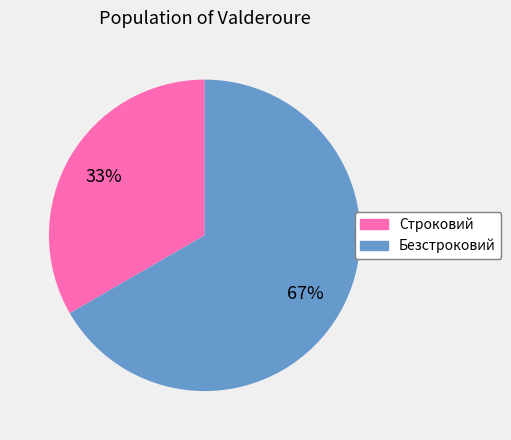

To the nearest percent, what is the average slice percentage?

50%